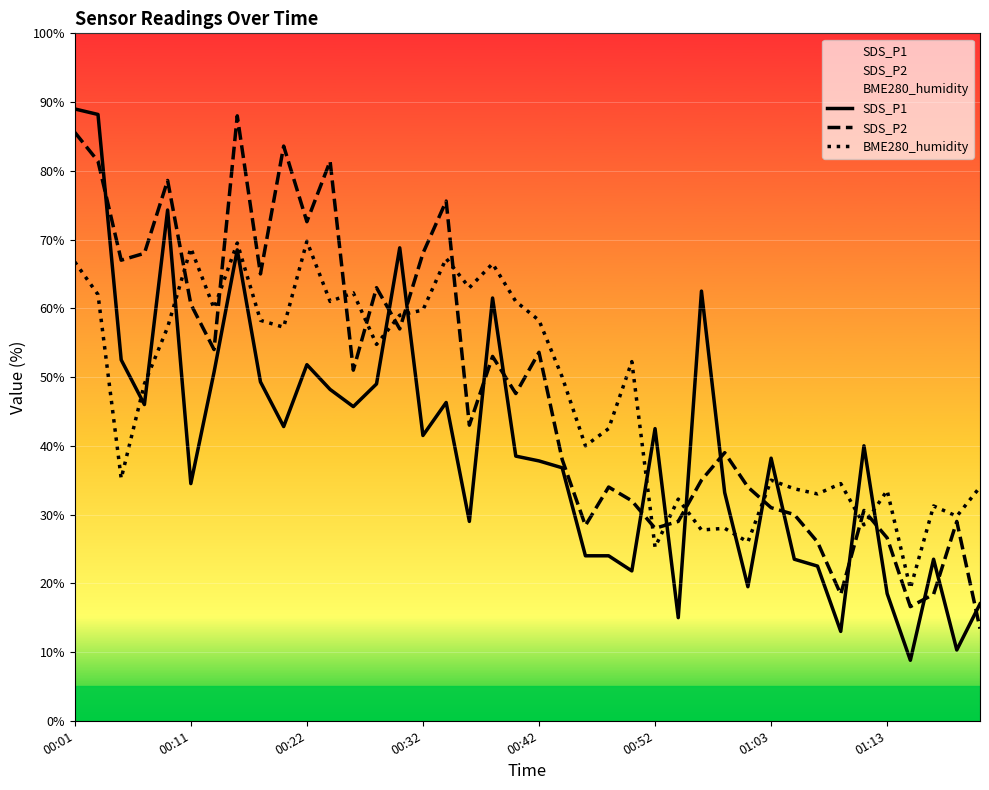

True or false: SDS_P1 and SDS_P2 intersect in this chart.

True